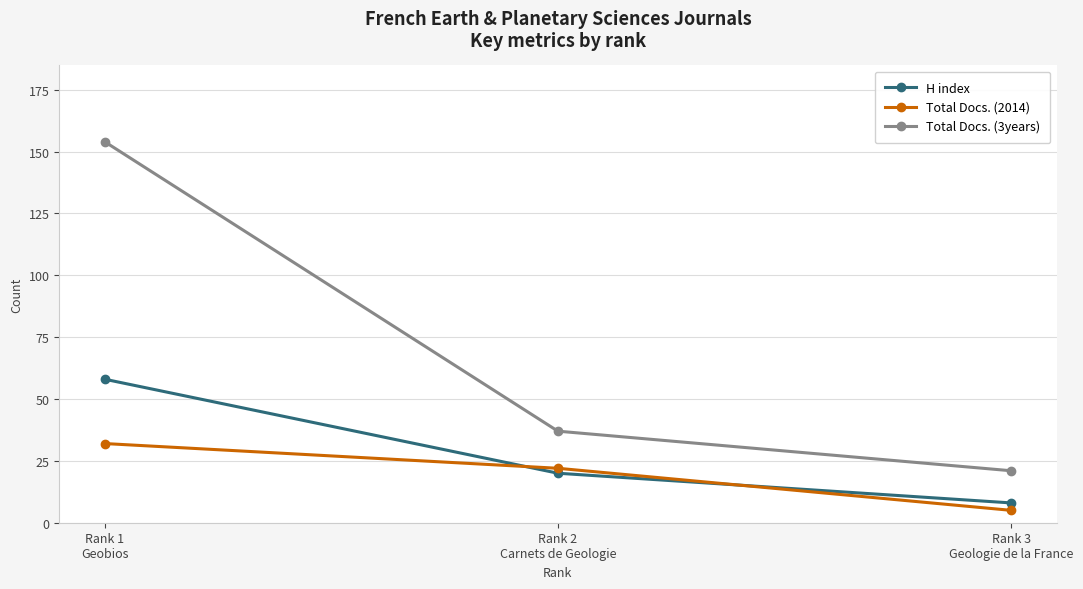

Rank the categories by H index value from lowest to highest.

Rank 3
Geologie de la France, Rank 2
Carnets de Geologie, Rank 1
Geobios